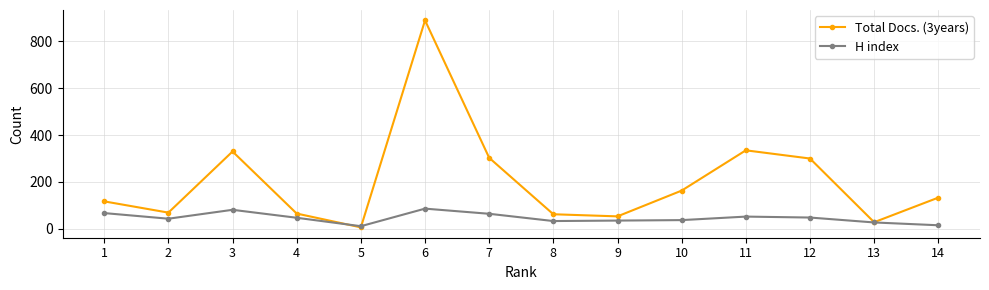

The value of Total Docs. (3years) at 14 is 133. True or false?

True